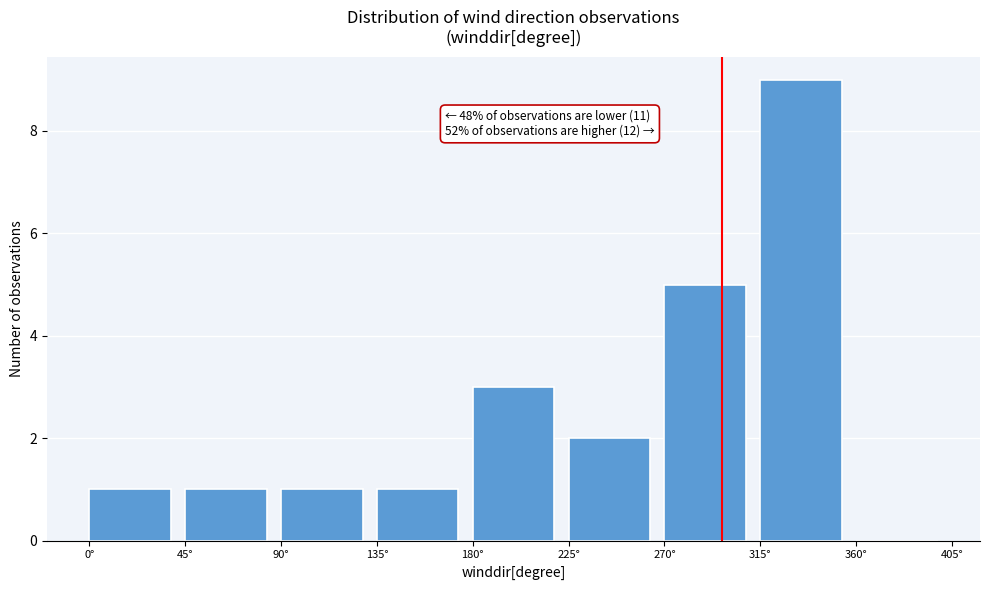

Over which range of the x-axis is the bar tallest?

315 to 360